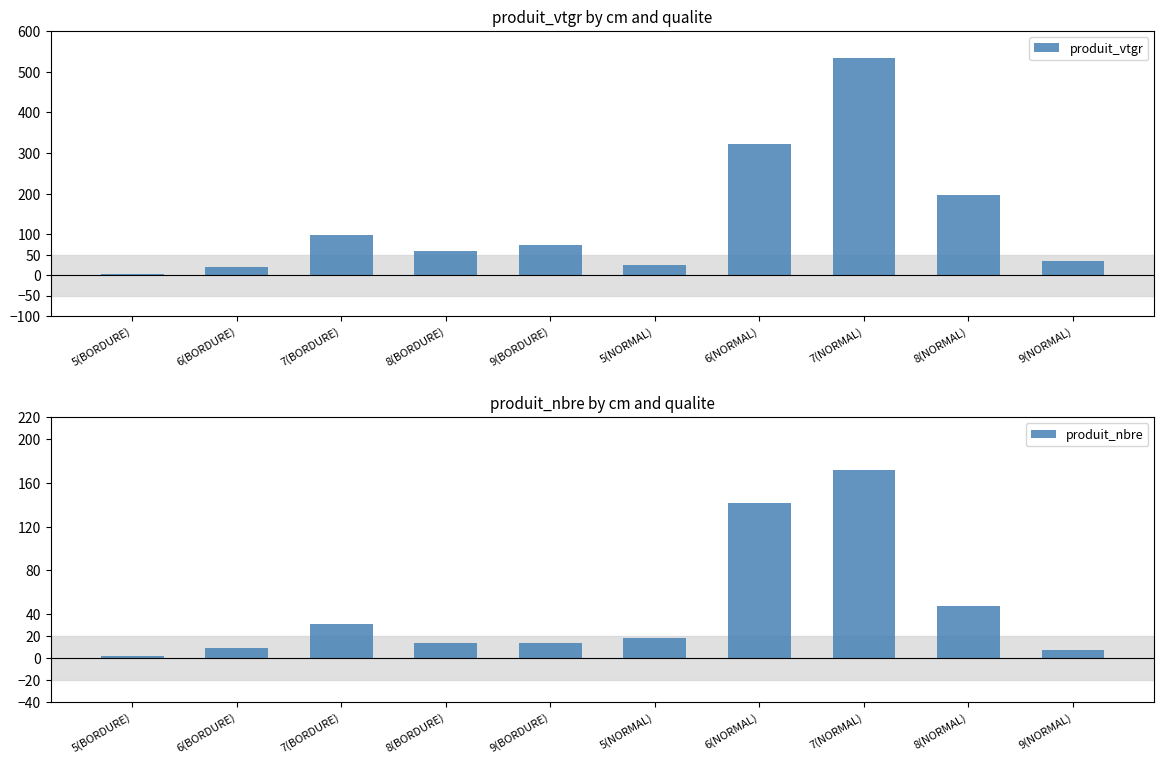

What are all the series names shown in the legend?

produit_vtgr, produit_nbre